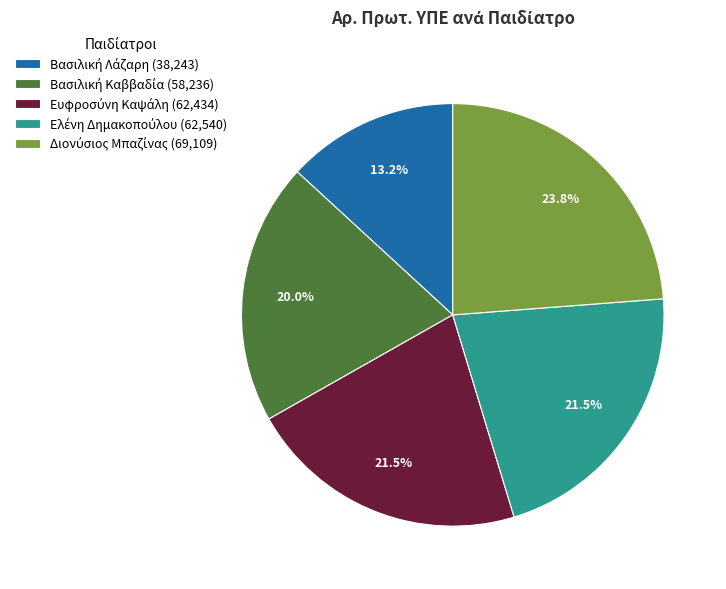

To the nearest percent, what is the difference between the largest and smallest slice percentages?

11%